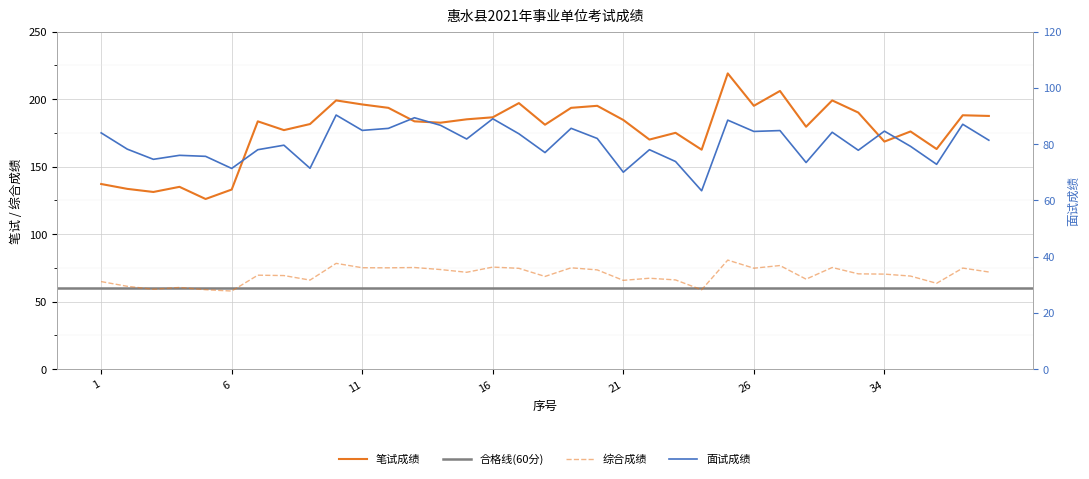

How many values in the 综合成绩 series are below 70?

17